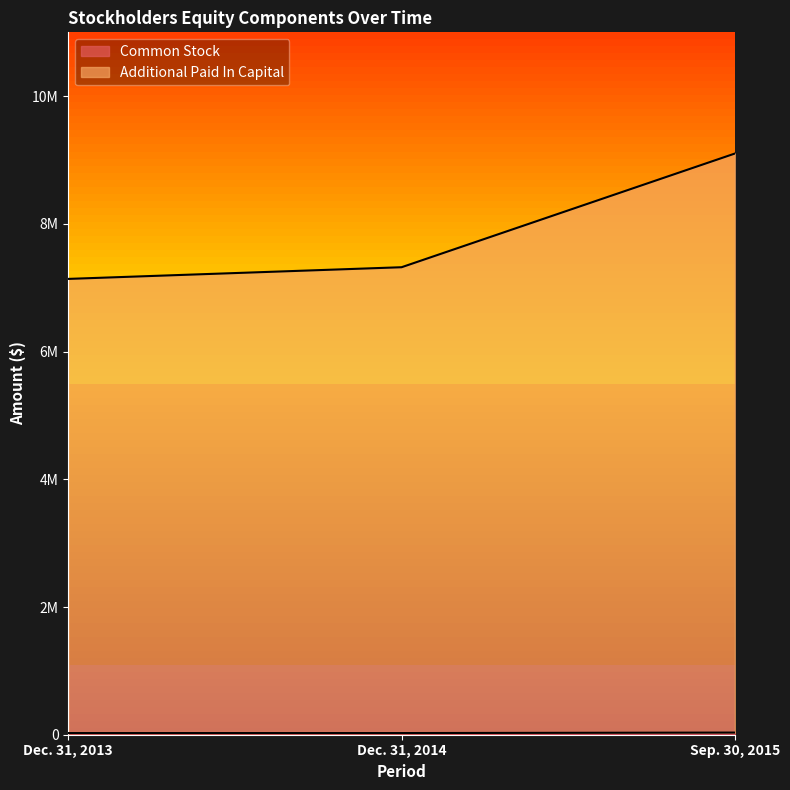

At how many categories does at least one series exceed 4220919?

3